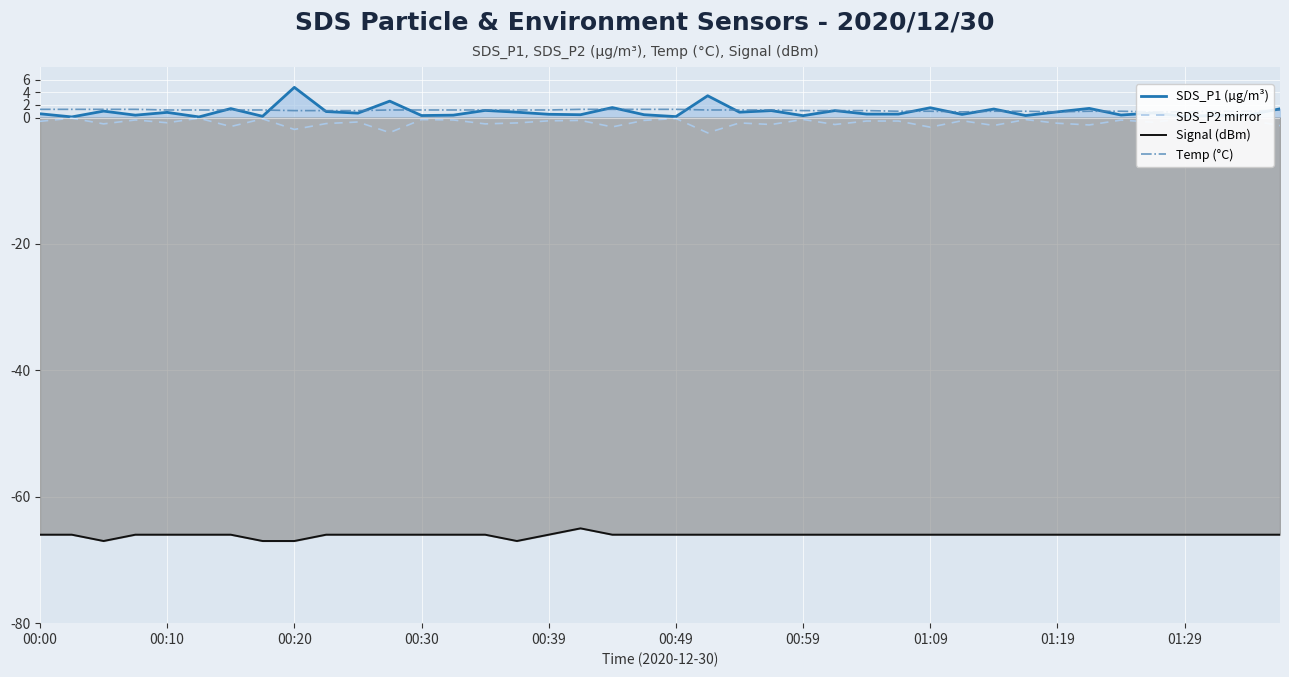

The SDS_P2 mirror series shows -0.9 at 01:19. True or false?

True